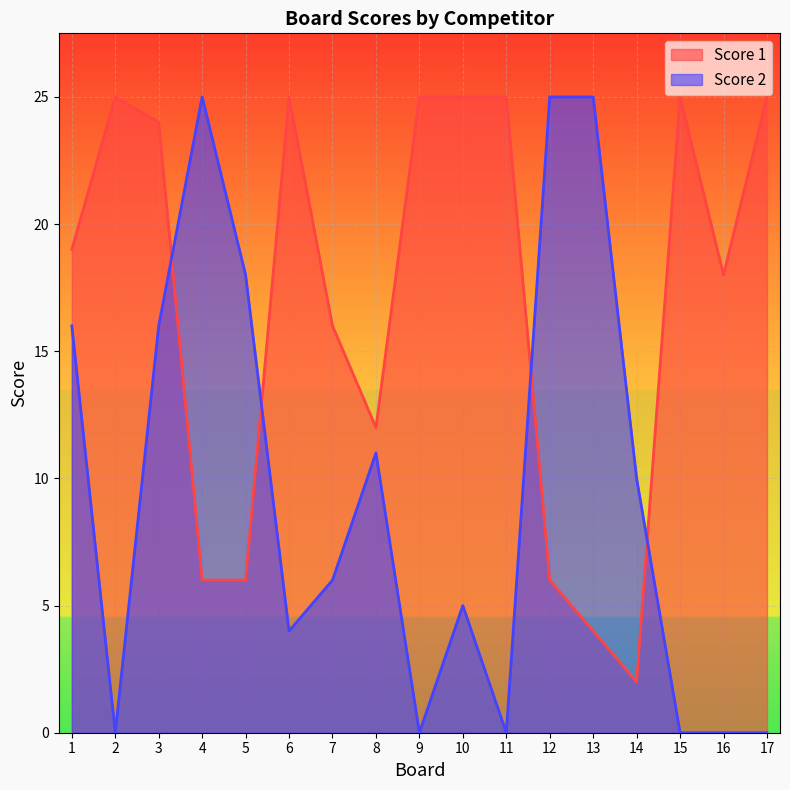

What is the spread (max minus min) of values at 17?

25